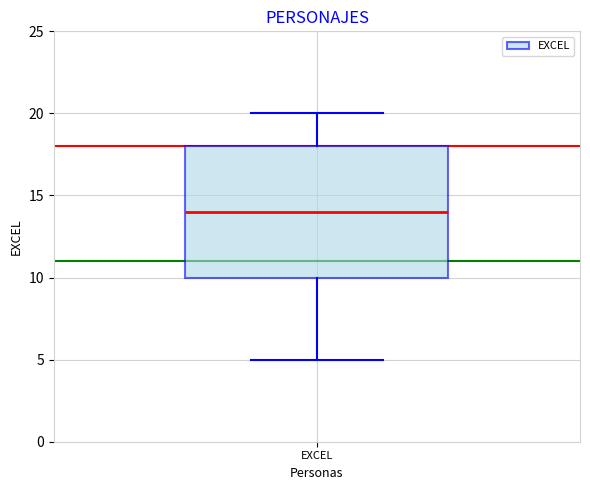

Where does the lower whisker of the box for EXCEL end on the y-axis? The values are not printed on the chart, so give them approximately, as read against the axis.

5